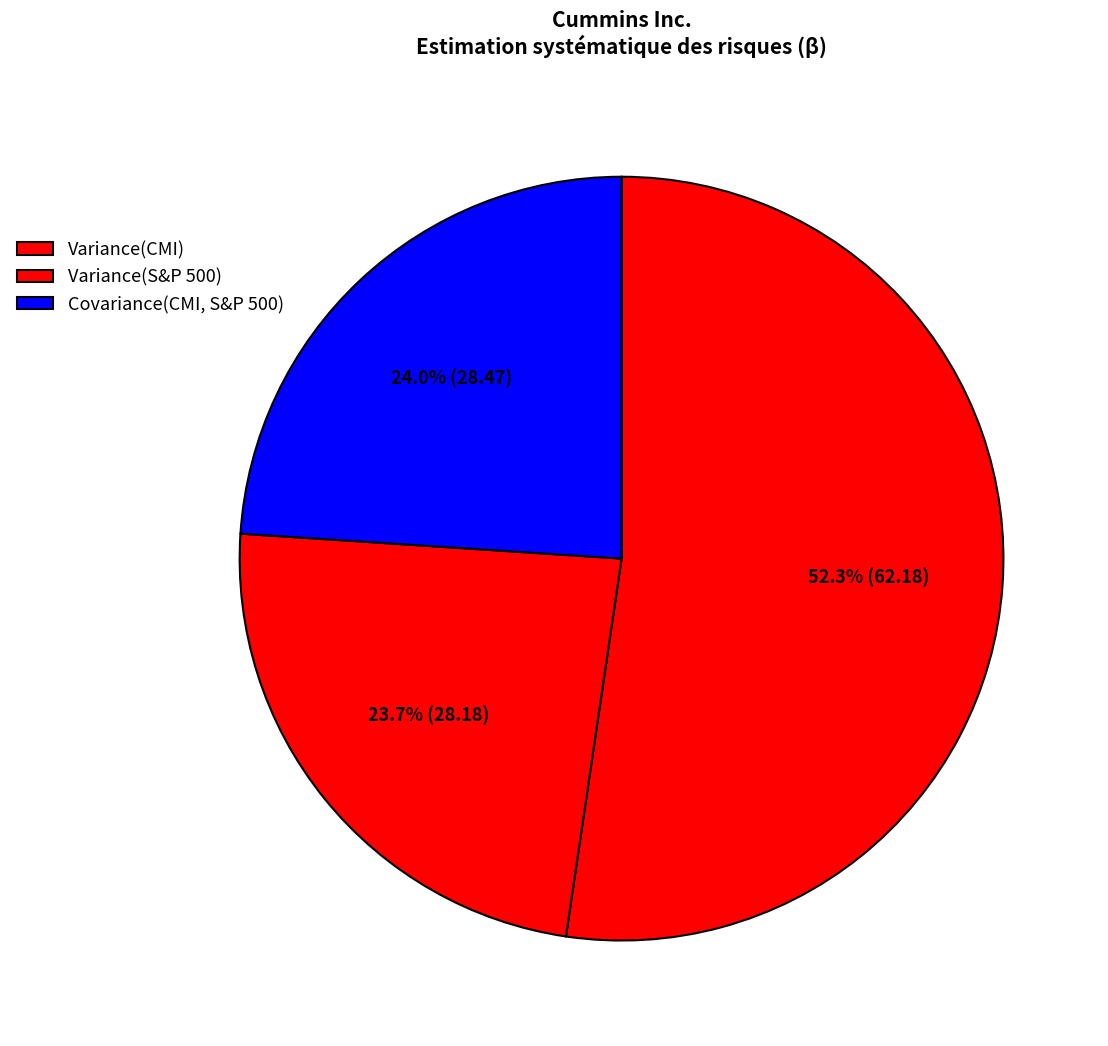

To the nearest percent, what portion does Variance(CMI) represent?

52%